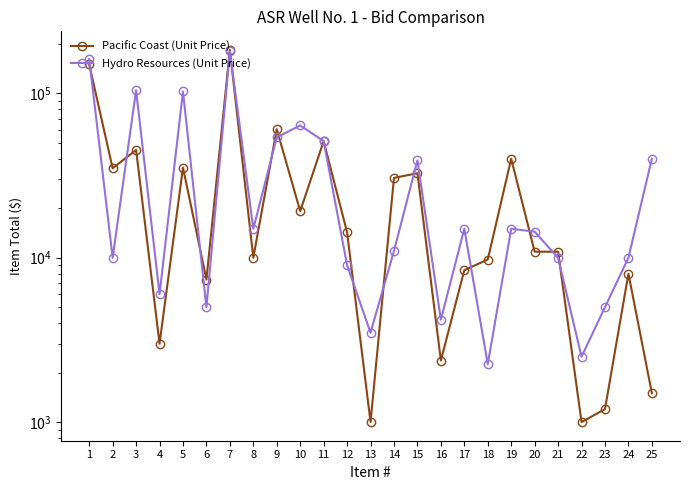

Which has a higher value, 18 or 4?

18